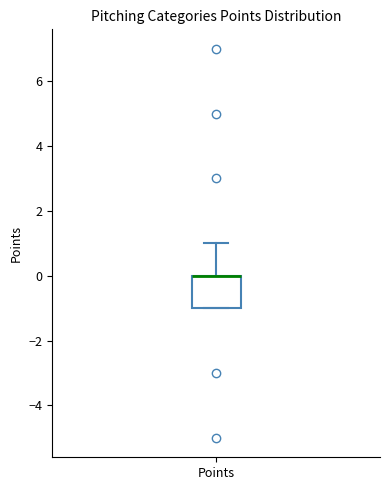

Transcribe this box plot: give where the median line is, the range the box spans, and where the two whiskers end, as read against the y-axis. The values are not printed on the chart, so give them approximately, as read against the axis.

median 0 (drawn on the box's upper edge), box -1 to 0, whiskers -1 to 1